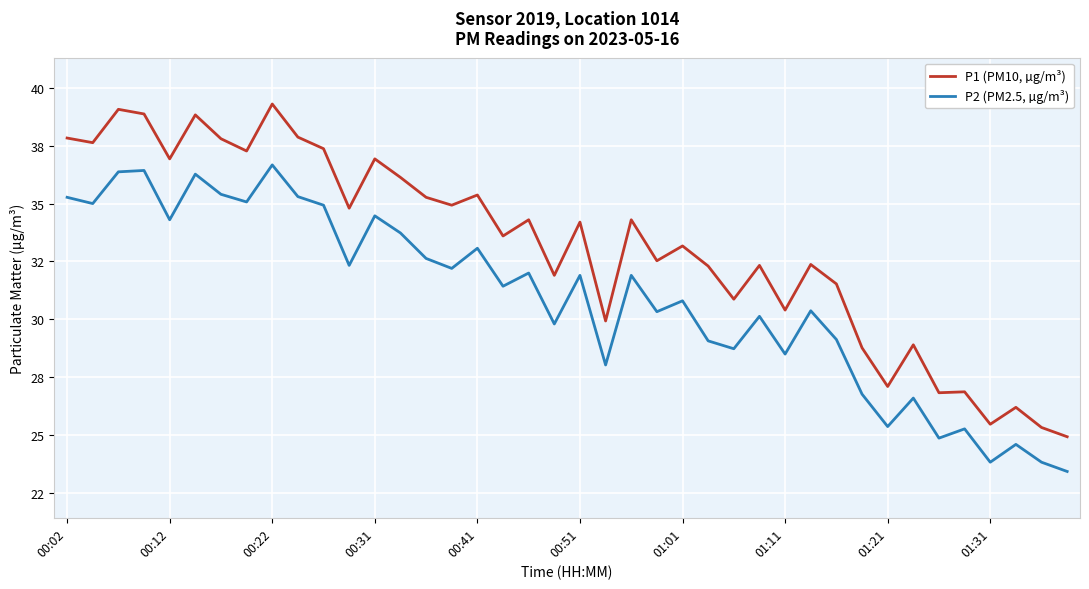

What are all the series names shown in the legend?

P1 (PM10, µg/m³), P2 (PM2.5, µg/m³)